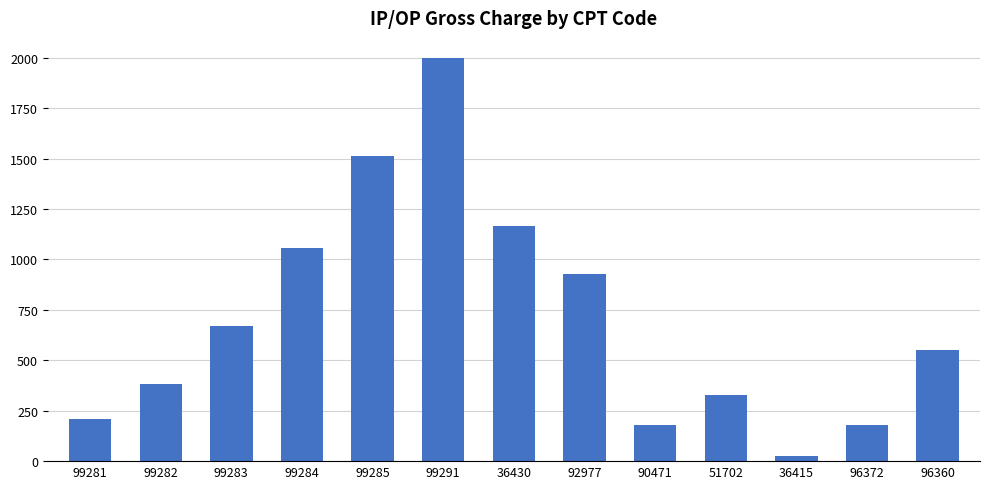

Where is the data nearest to the value 1011?

99284